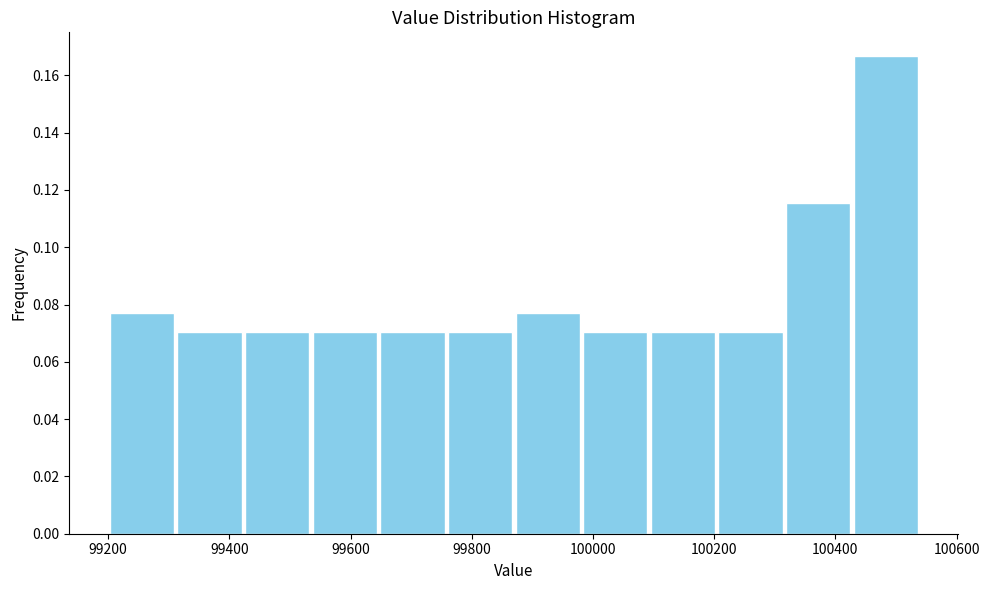

Reading left to right, transcribe this chart: for each bar, give the range it covers on the x-axis and its height. Neither the bar edges nor the heights are printed on the chart, so give them approximately, as read against the axes.

99200 to 99320: 0.076
99320 to 99420: 0.070
99420 to 99540: 0.070
99540 to 99640: 0.070
99640 to 99760: 0.070
99760 to 99860: 0.070
99860 to 99980: 0.076
99980 to 100100: 0.070
100100 to 100200: 0.070
100200 to 100320: 0.070
100320 to 100420: 0.116
100420 to 100540: 0.166